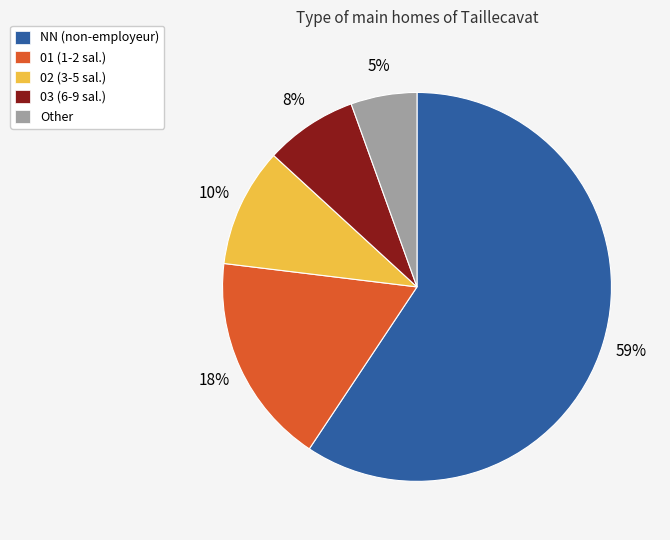

Rank the categories by value from lowest to highest.

Other, 03, 02, 01, NN